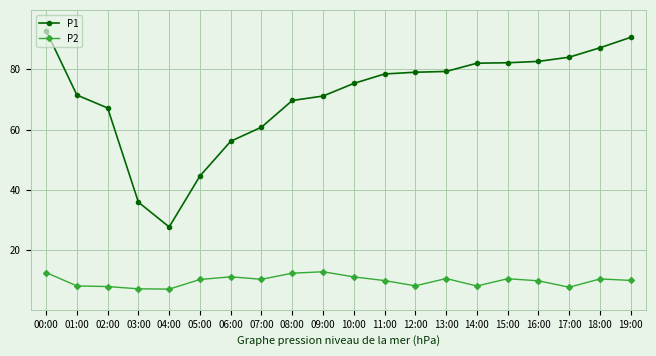

Count the number of data series in this chart.

2